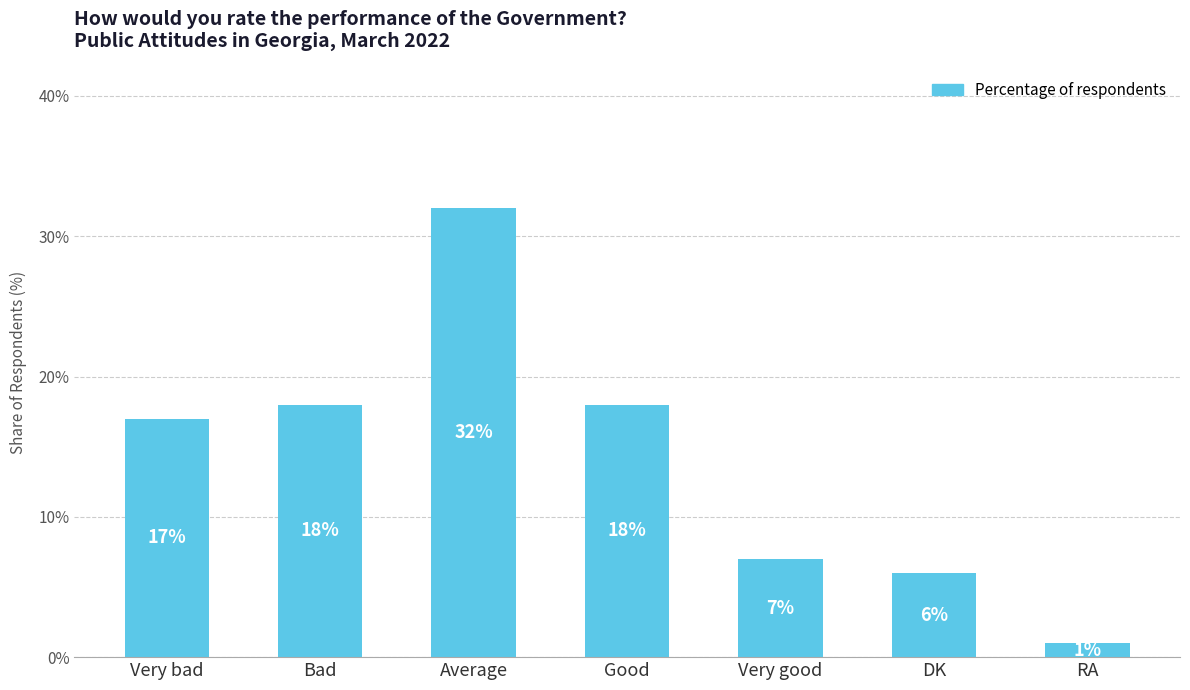

Is it true that the value at Bad is 7?

False